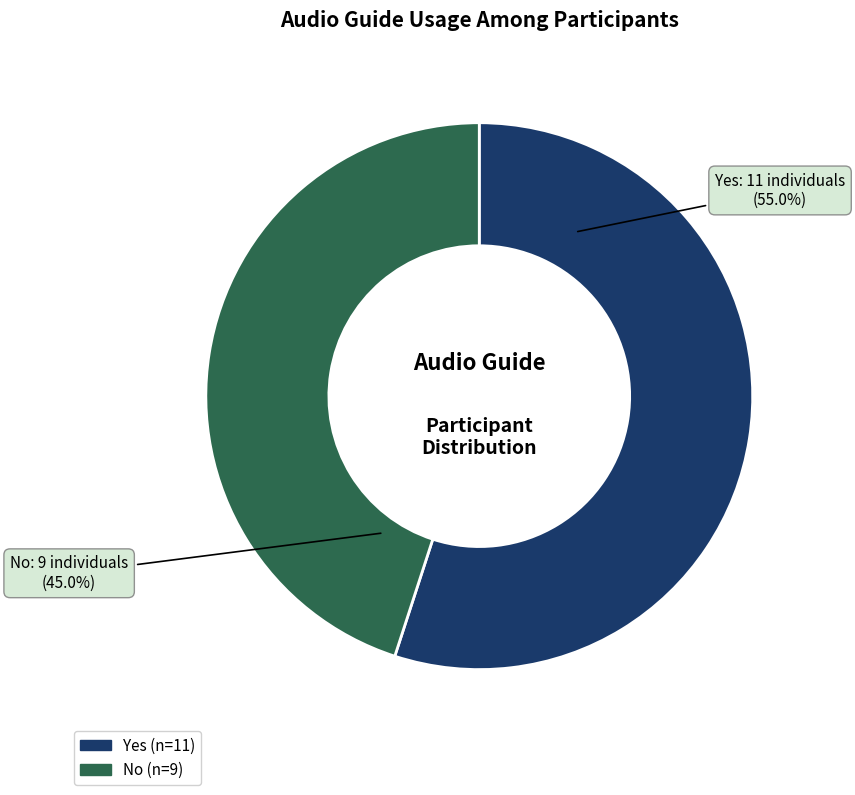

Is No the majority of the pie?

No